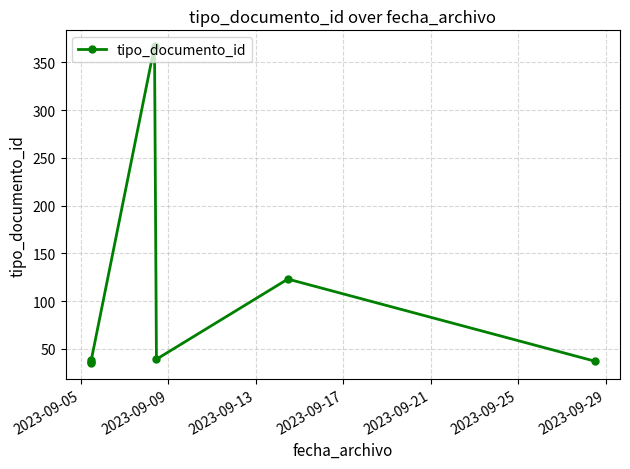

How many points are lower than both their immediate neighbors (excluding endpoints)?

2